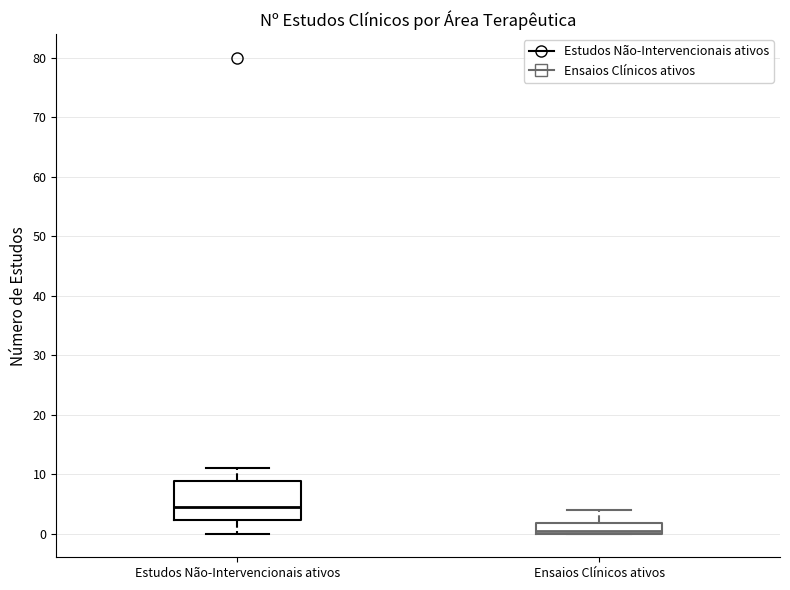

Which box's median line is the lowest?

Ensaios Clínicos ativos